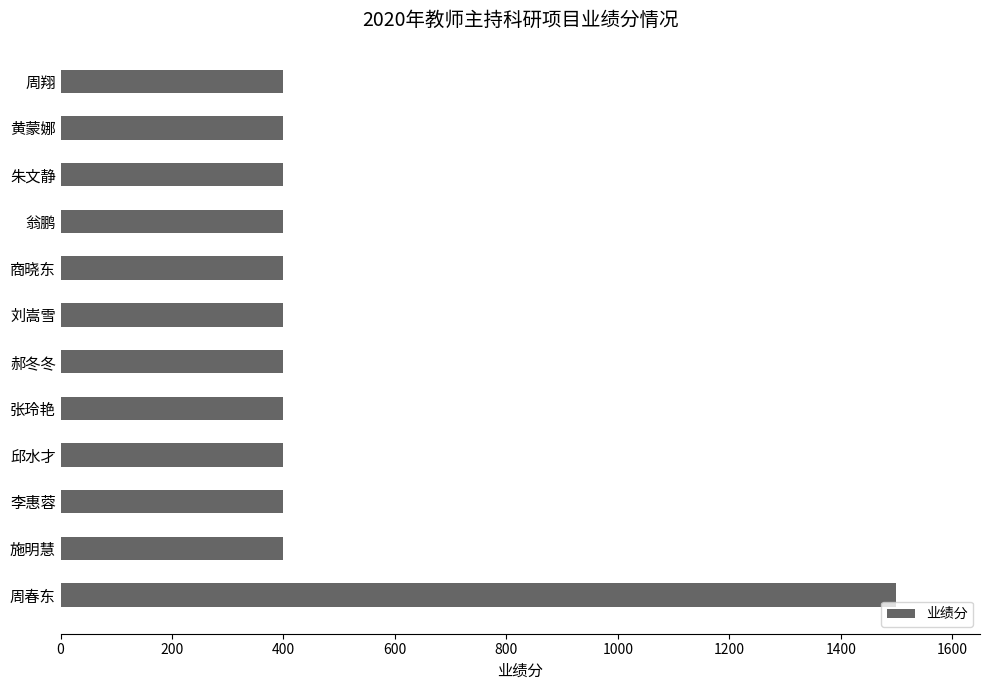

What is the difference between the maximum and second lowest values?

1100